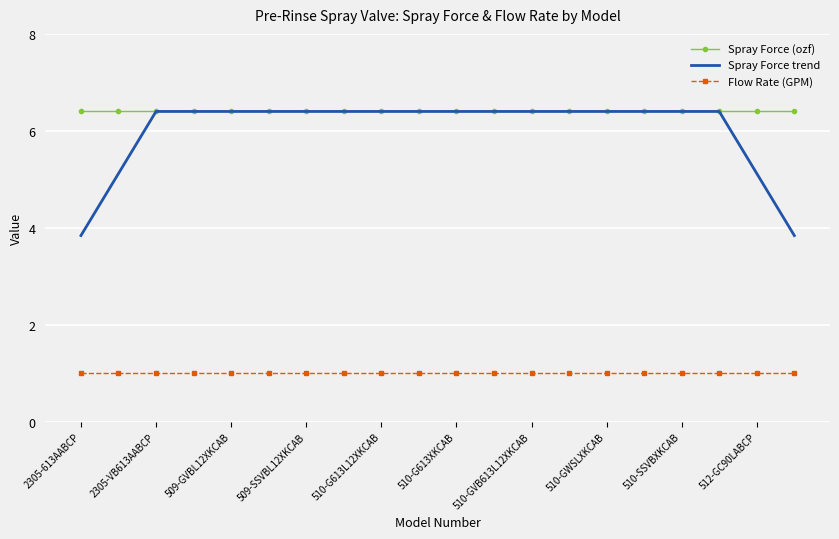

Which series has the largest total across all categories?

Spray Force (ozf)